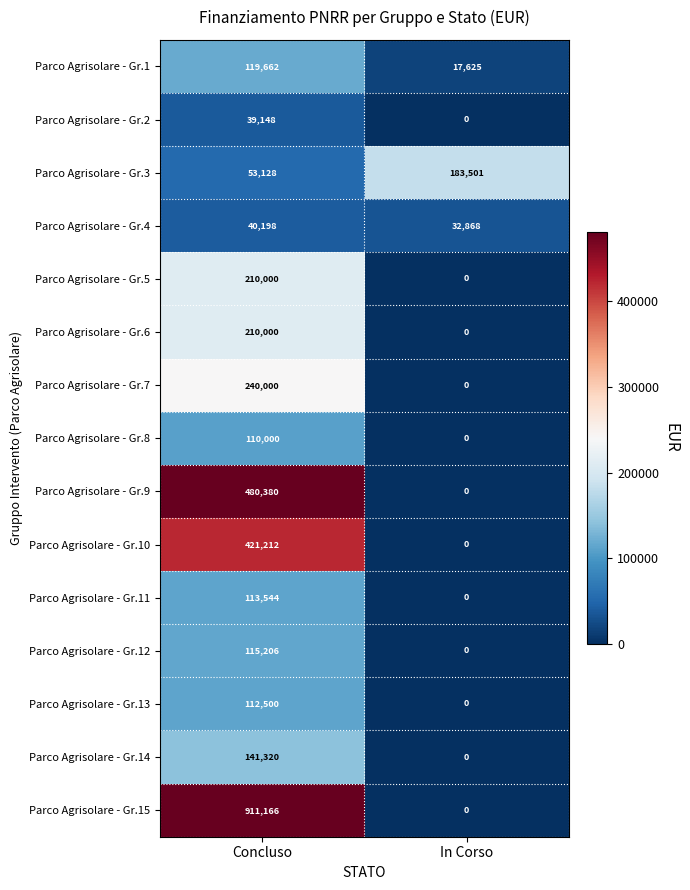

What is the difference between the maximum and minimum values in the Parco Agrisolare - Gr.2 series?

39148